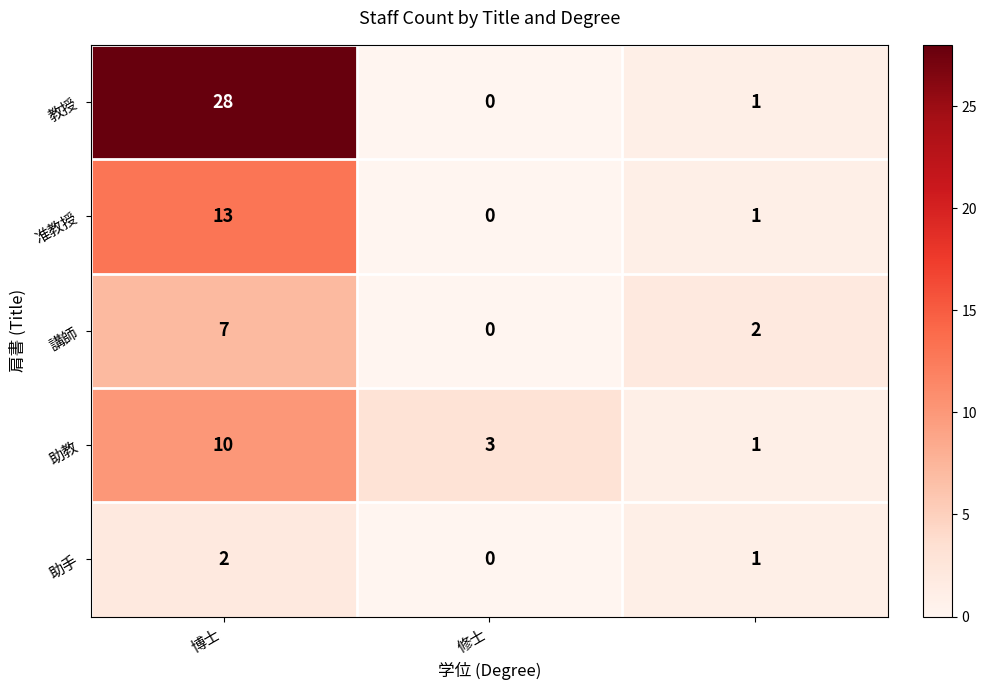

Which series has the largest total across all categories?

教授